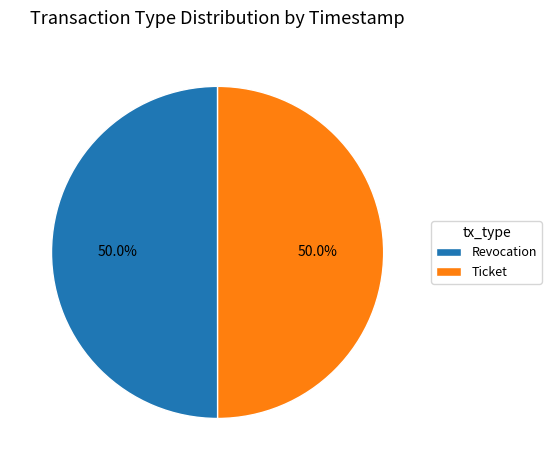

What percentage do Ticket and Revocation together represent?

100.0%